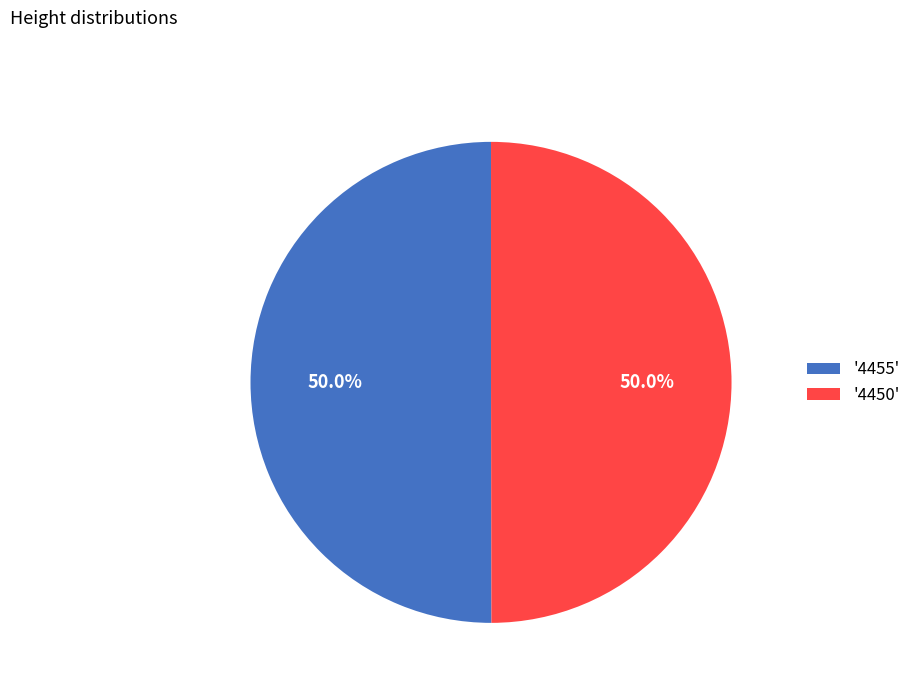

What is the ratio of the value at '4455' to the value at '4450'?

1.0